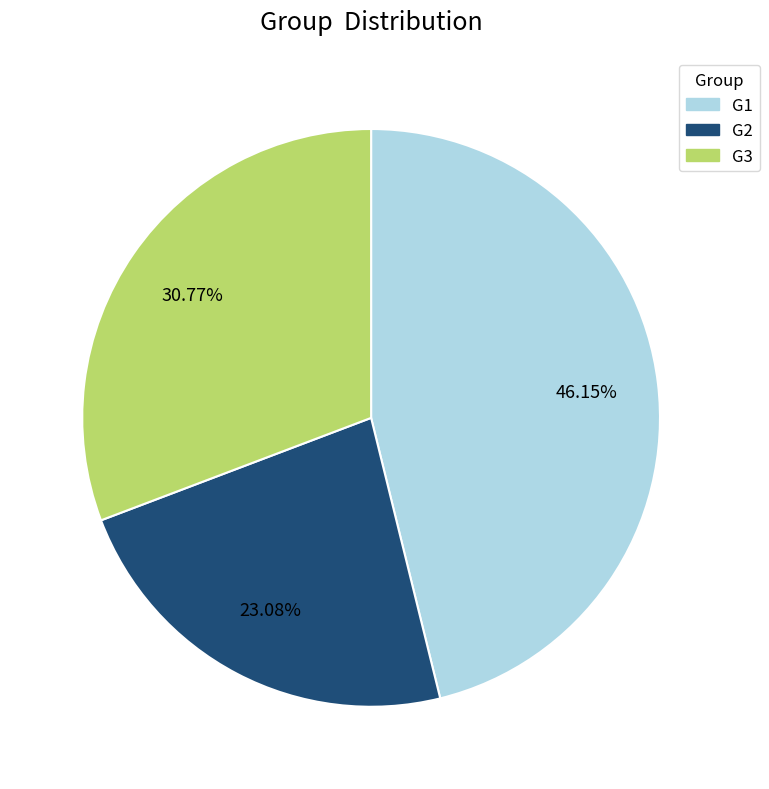

To the nearest percent, what percentage of the pie is G2?

23%